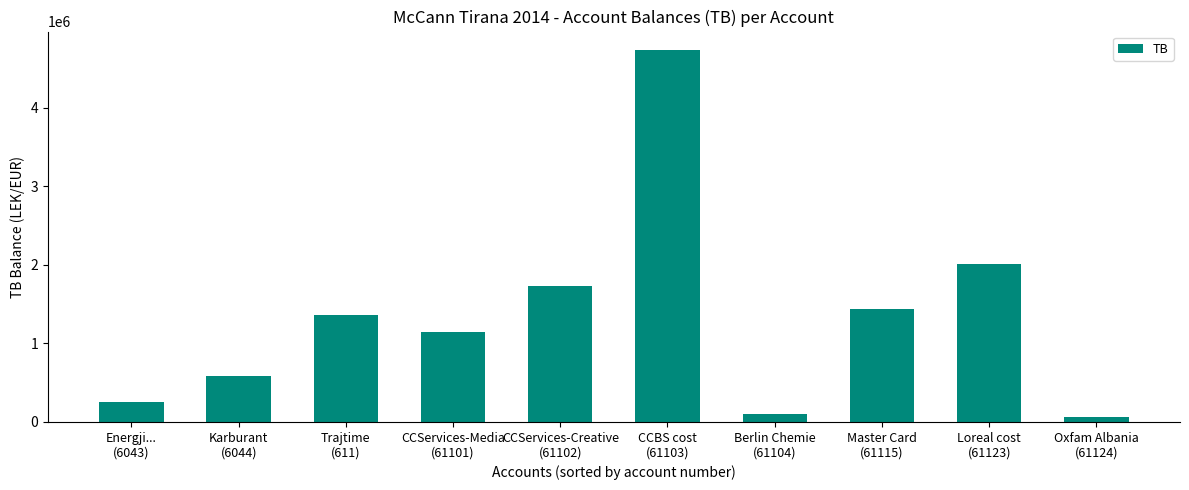

What is the smallest value displayed?

61813.2